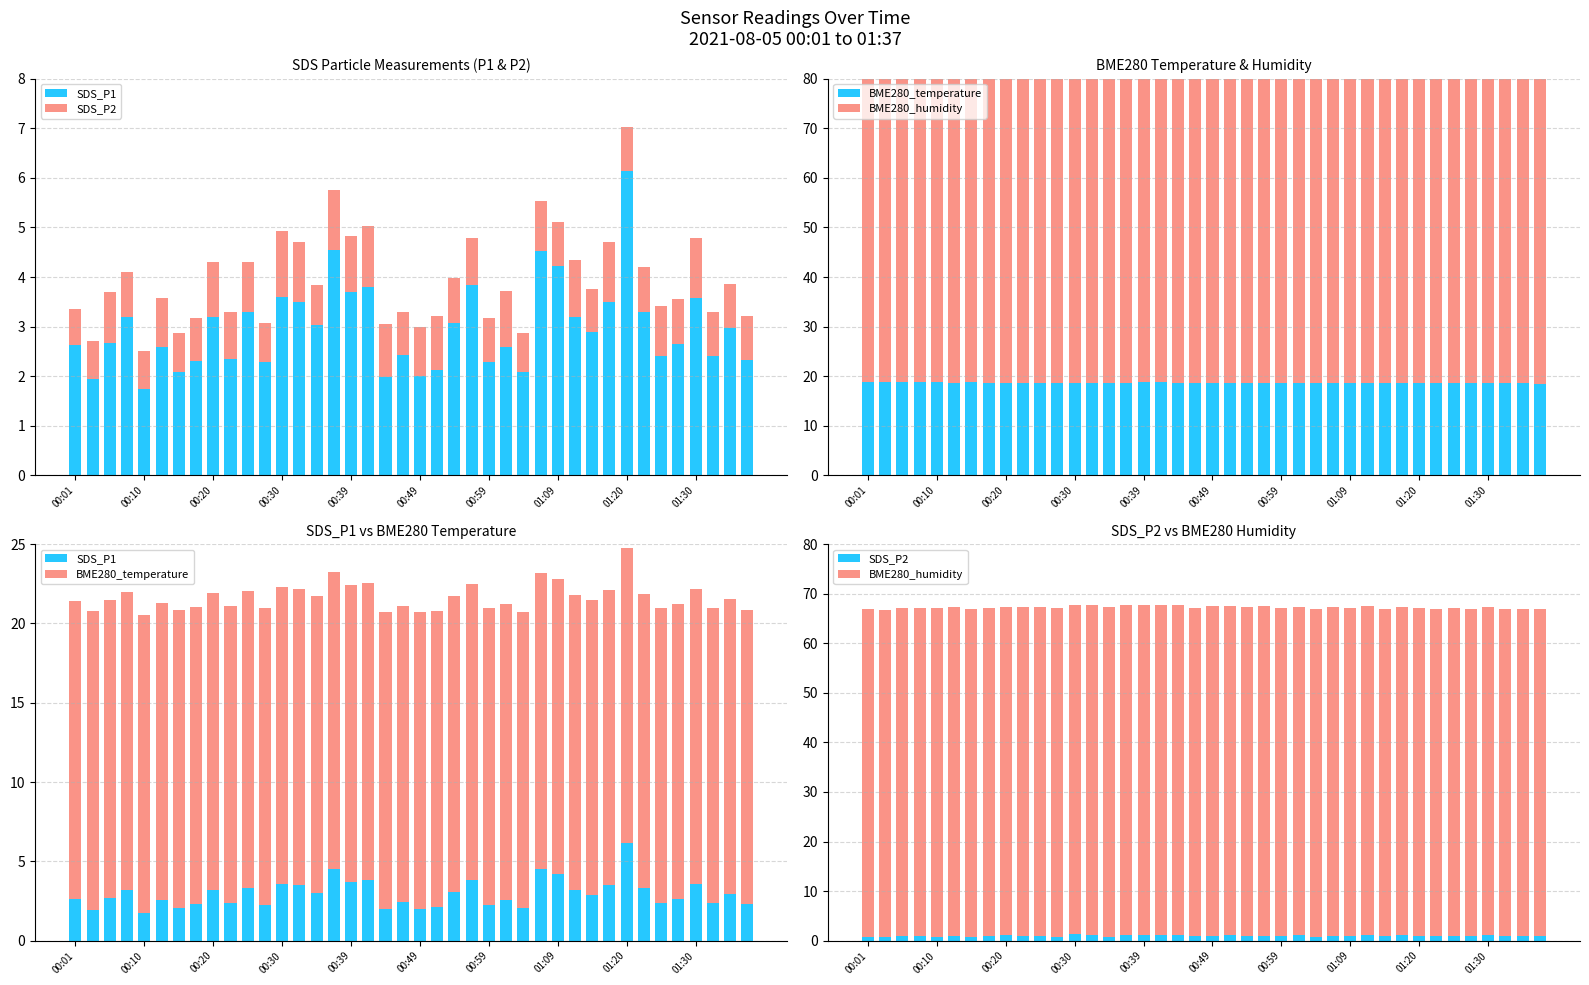

What is the difference between the SDS_P1 values at 18 and 19?

0.4